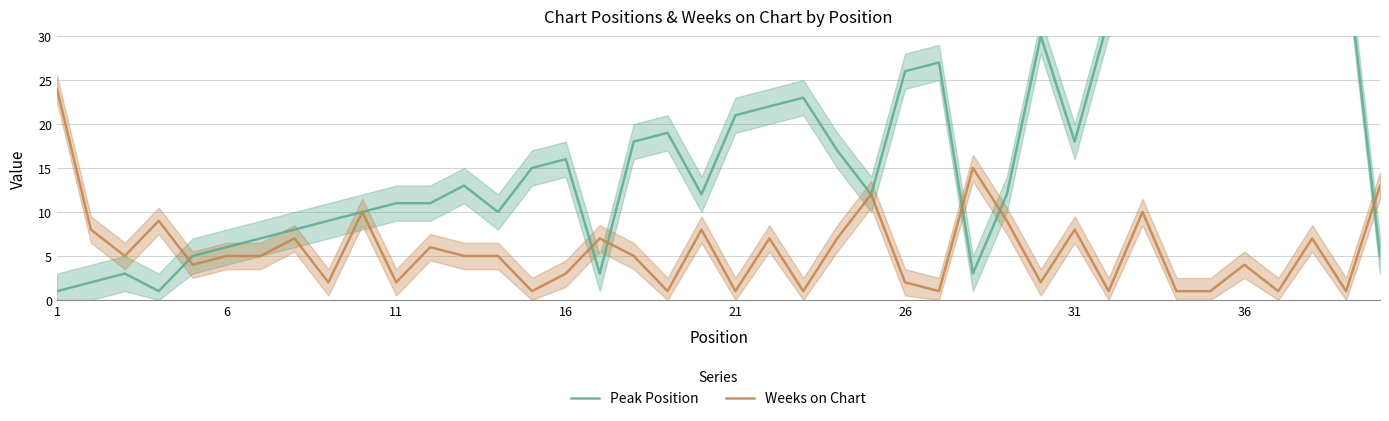

What are all the series names shown in the legend?

Peak Position, Weeks on Chart